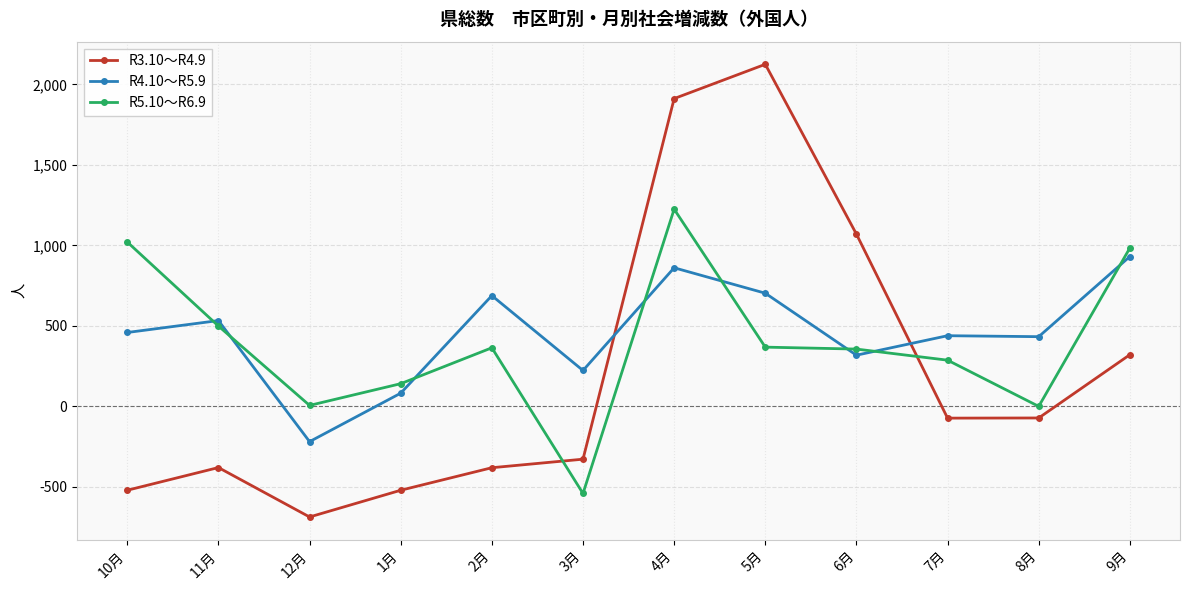

Which series ends up on top after the final intersection of R5.10～R6.9 and R3.10～R4.9?

R5.10～R6.9